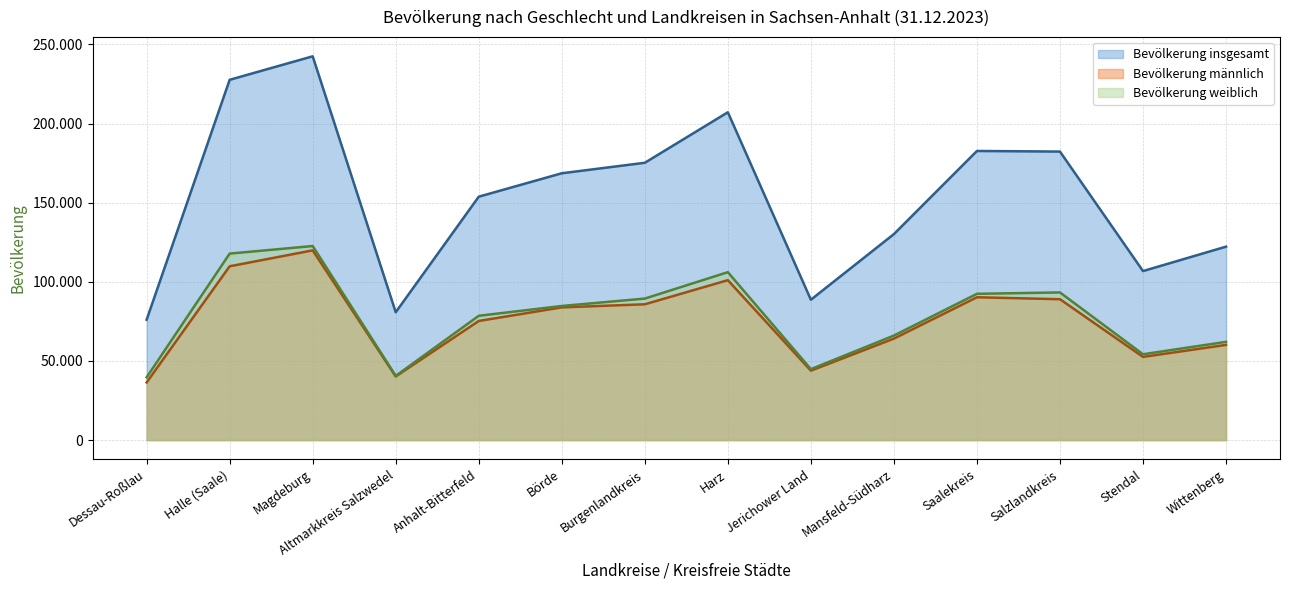

Which category has the highest value in the Bevölkerung männlich series?

Magdeburg